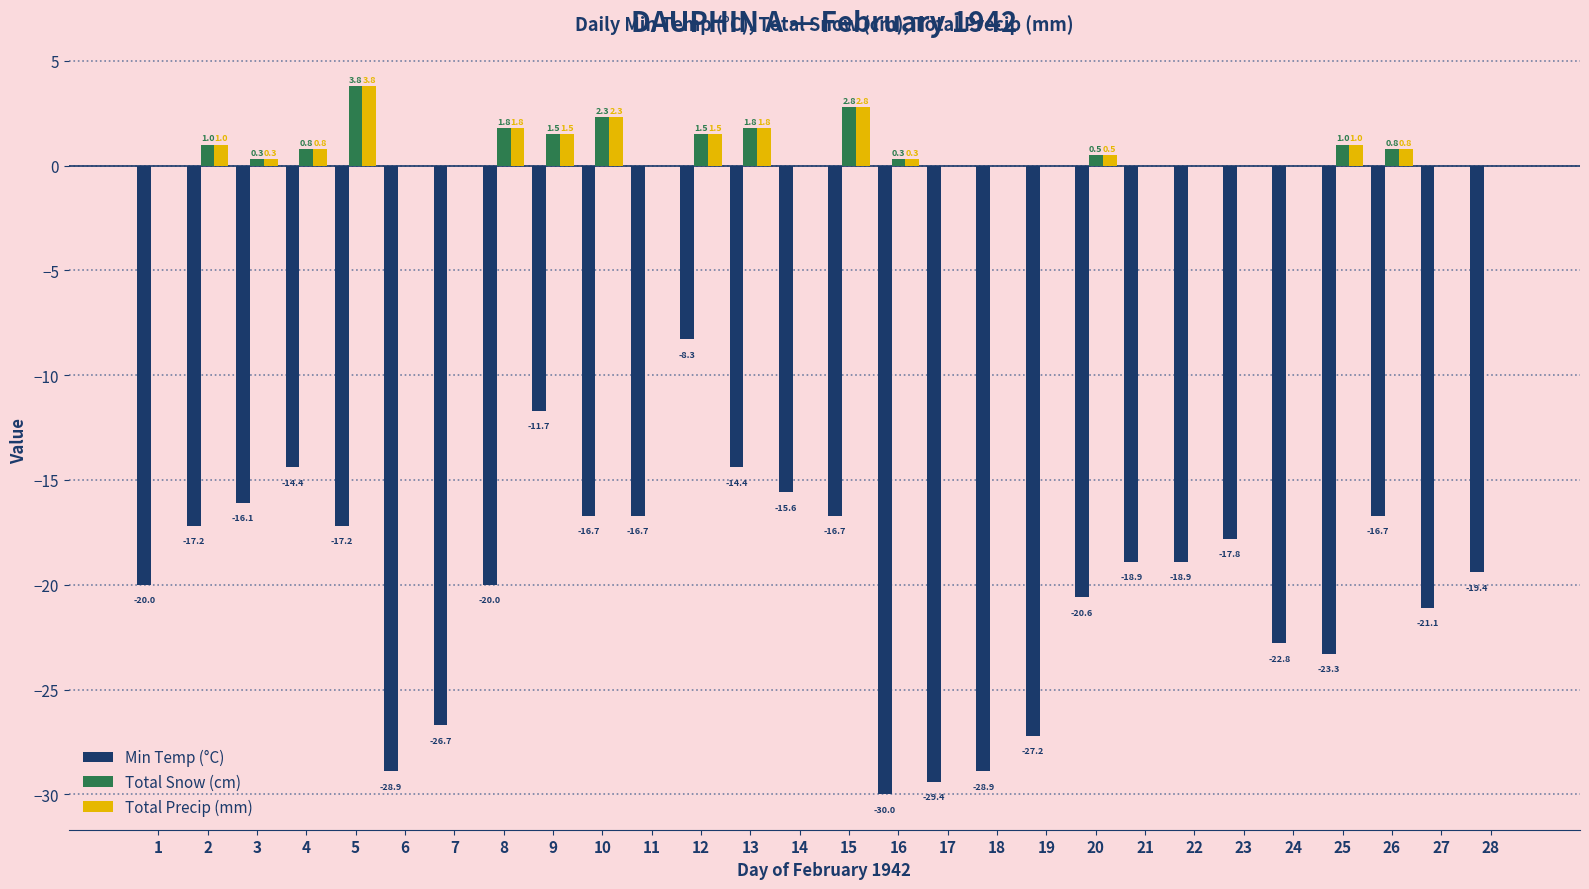

Reading left to right, transcribe all the data shown in this chart.

Min Temp (°C): 1=-20.0	2=-17.2	3=-16.1	4=-14.4	5=-17.2	6=-28.9	7=-26.7	8=-20.0	9=-11.7	10=-16.7	11=-16.7	12=-8.3	13=-14.4	14=-15.6	15=-16.7	16=-30.0	17=-29.4	18=-28.9	19=-27.2	20=-20.6	21=-18.9	22=-18.9	23=-17.8	24=-22.8	25=-23.3	26=-16.7	27=-21.1	28=-19.4
Total Snow (cm): 1=0.0	2=1.0	3=0.3	4=0.8	5=3.8	6=0.0	7=0.0	8=1.8	9=1.5	10=2.3	11=0.0	12=1.5	13=1.8	14=0.0	15=2.8	16=0.3	17=0.0	18=0.0	19=0.0	20=0.5	21=0.0	22=0.0	23=0.0	24=0.0	25=1.0	26=0.8	27=0.0	28=0.0
Total Precip (mm): 1=0.0	2=1.0	3=0.3	4=0.8	5=3.8	6=0.0	7=0.0	8=1.8	9=1.5	10=2.3	11=0.0	12=1.5	13=1.8	14=0.0	15=2.8	16=0.3	17=0.0	18=0.0	19=0.0	20=0.5	21=0.0	22=0.0	23=0.0	24=0.0	25=1.0	26=0.8	27=0.0	28=0.0